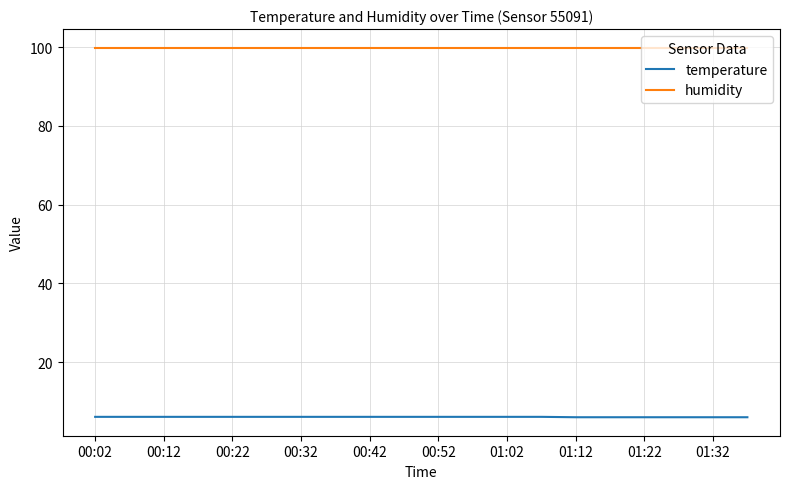

What is the highest value of the temperature series?

6.1